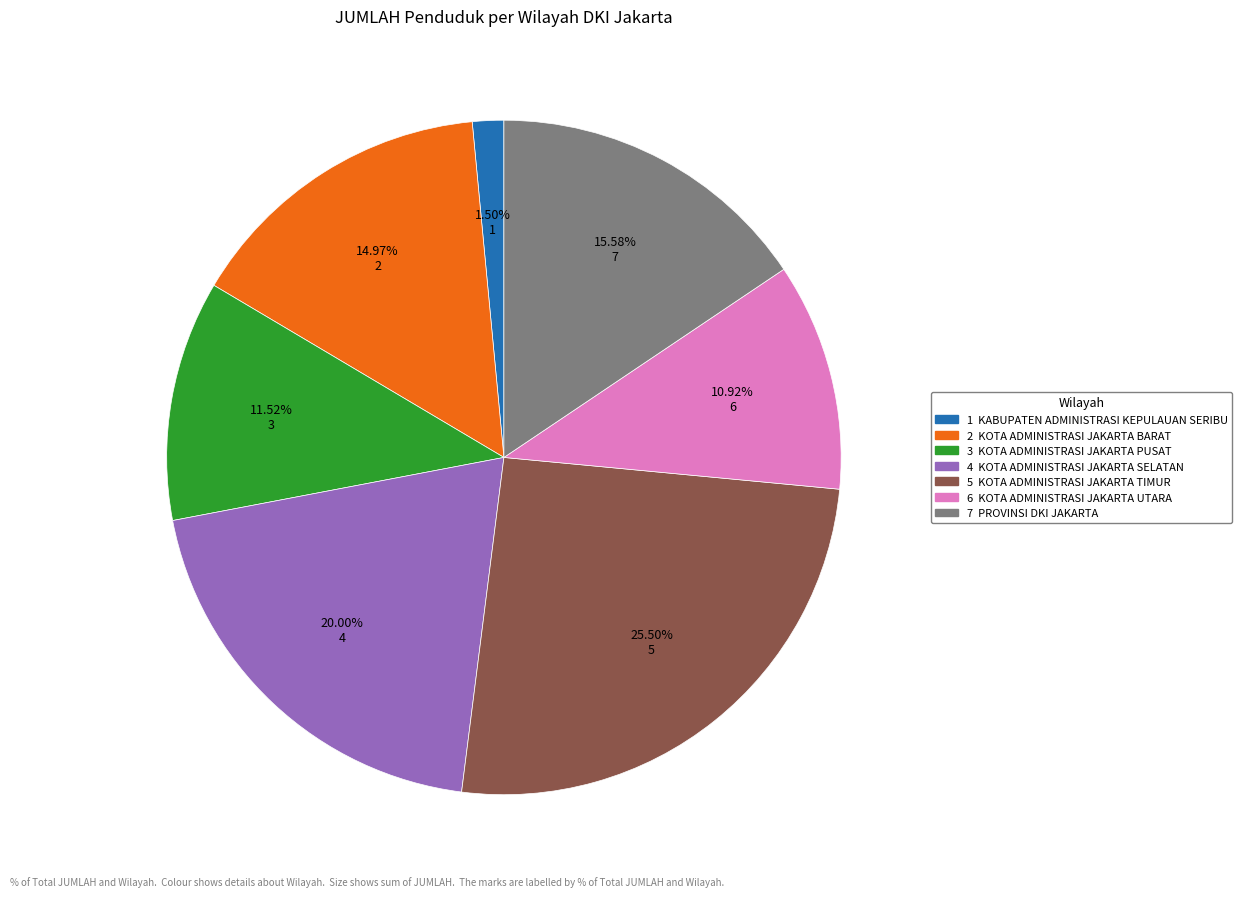

Is there any slice that represents more than half of the pie?

No